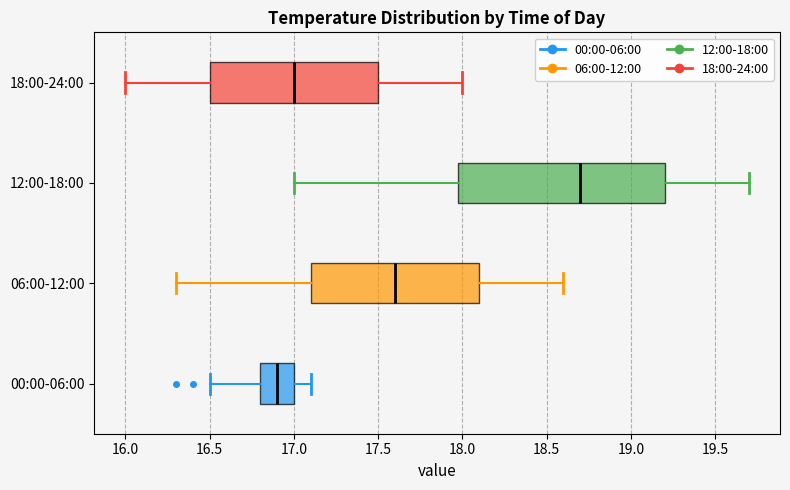

Where does the median line of the box for 18:00-24:00 sit on the x-axis? The values are not printed on the chart, so give them approximately, as read against the axis.

17.0